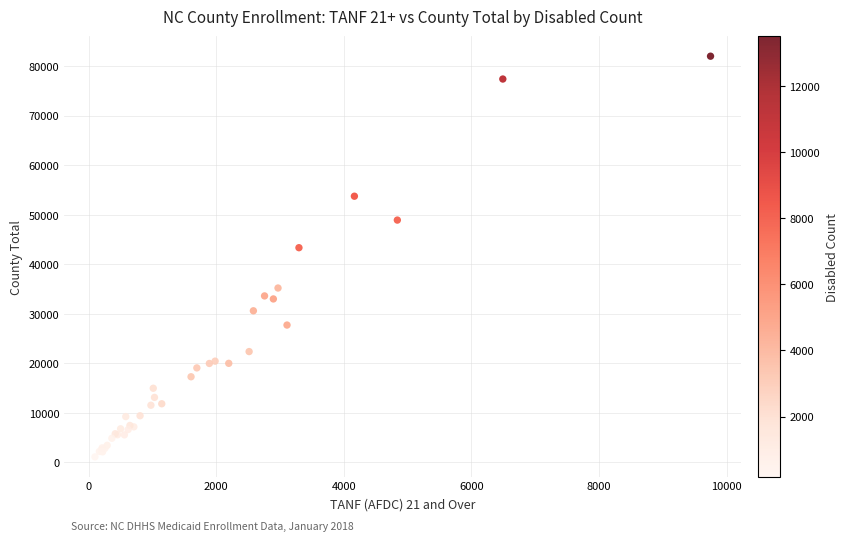

What Y value in the scatter plot is closest to 41573?

43357